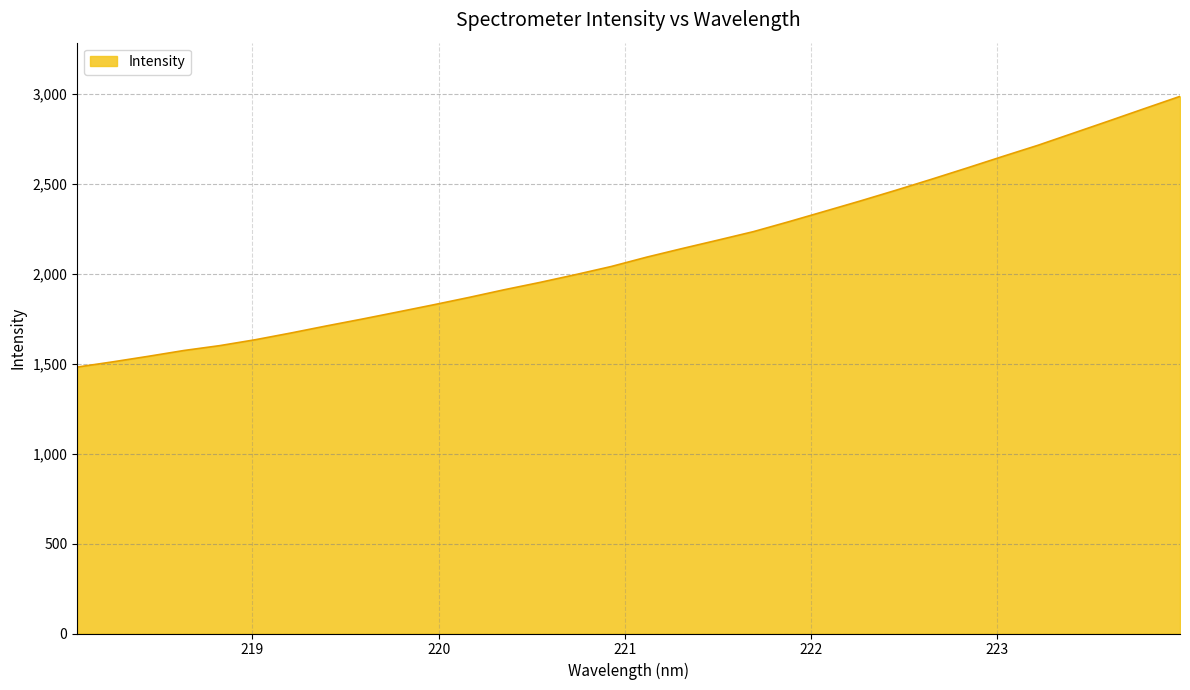

What is the smallest value displayed?

1480.1